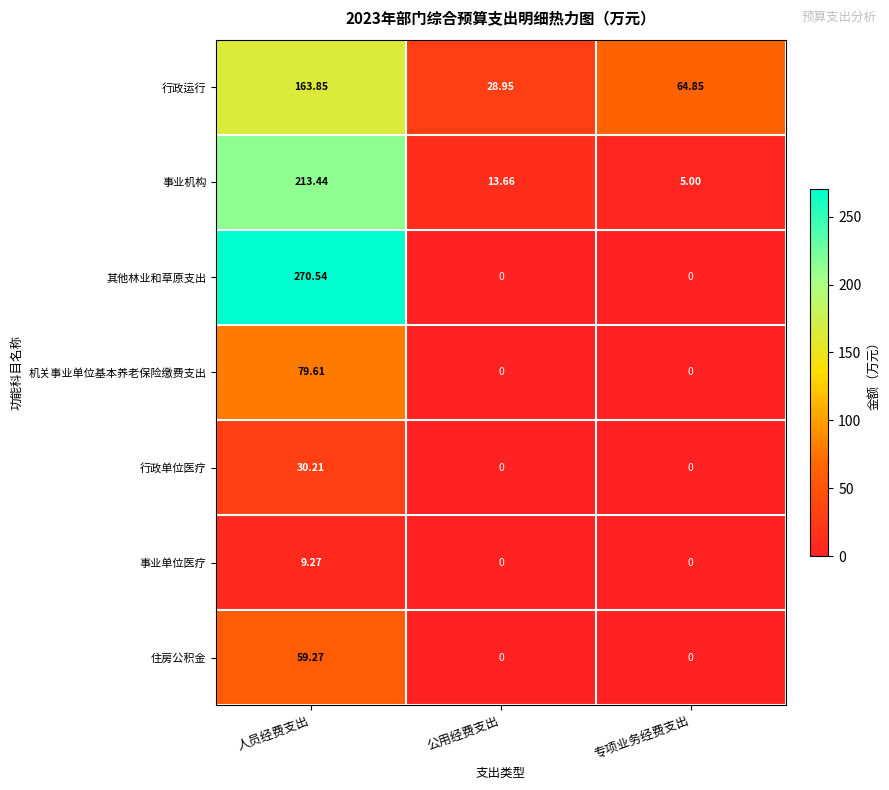

Which series has the widest spread of values?

其他林业和草原支出